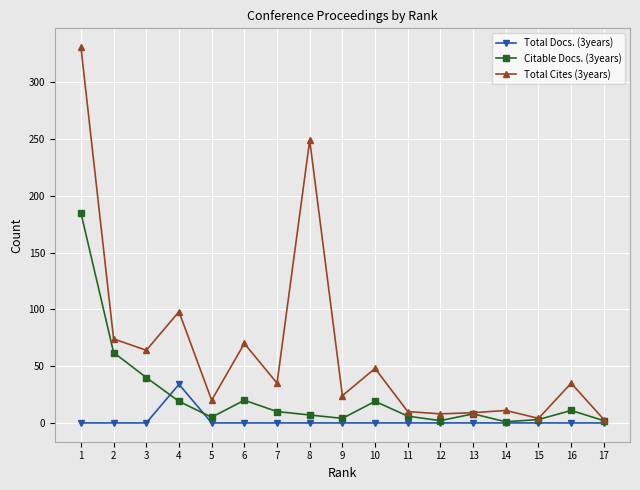

At which category is the sum across all series the highest?

1